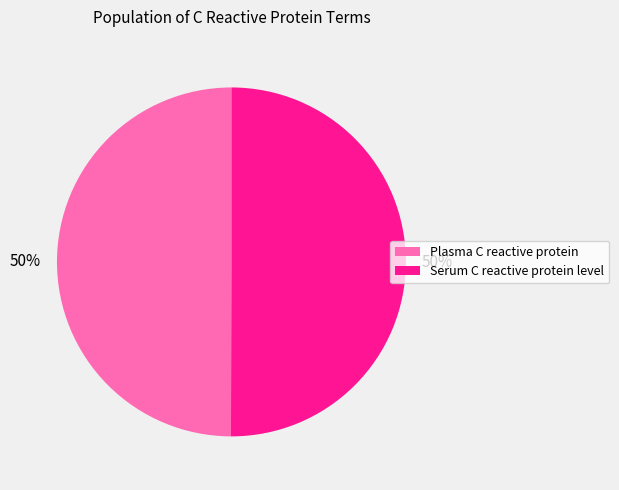

What is the ratio of the value at Serum C reactive protein level to the value at Plasma C reactive protein?

1.0